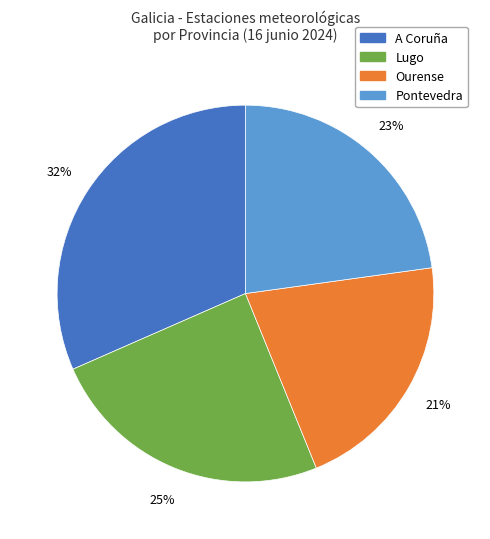

Which category has the smallest portion of the pie?

Ourense